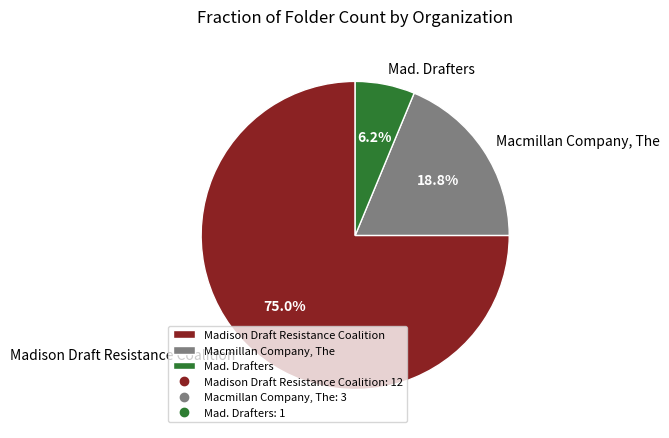

Does Madison Draft Resistance Coalition account for over 50% of the chart?

Yes